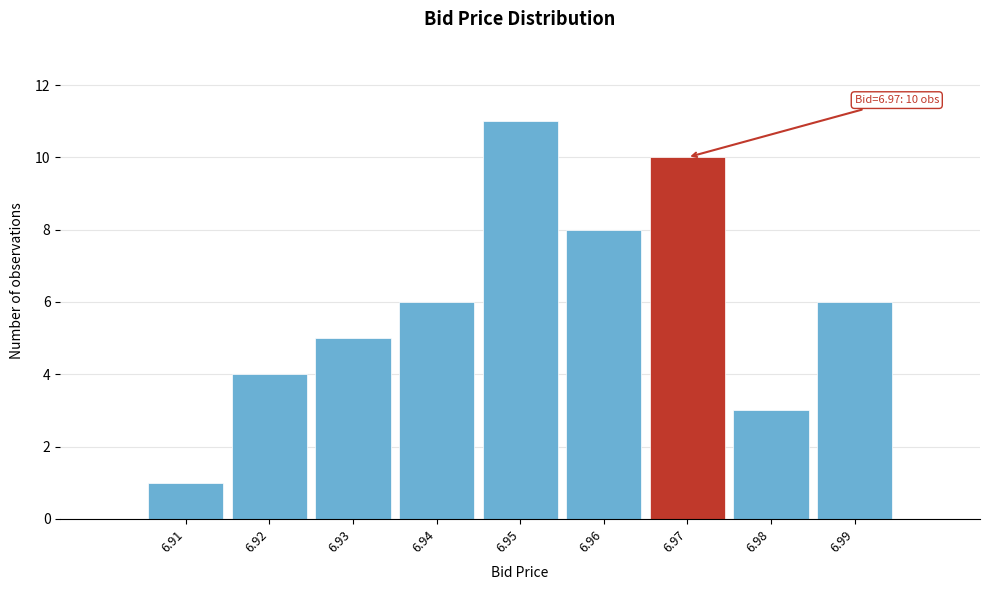

Over which range of the x-axis is the bar tallest?

6.945 to 6.955